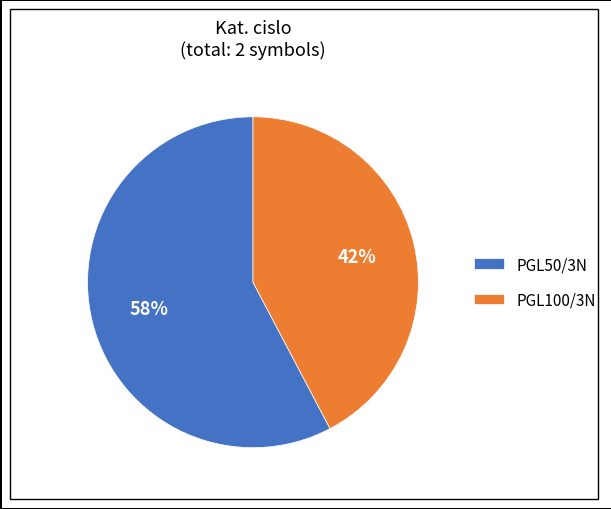

True or false: PGL50/3N accounts for 58% of the total.

True